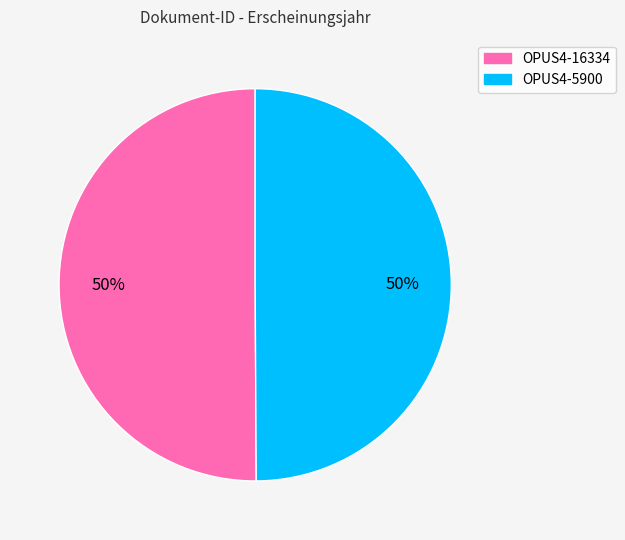

Combined, do OPUS4-16334 and OPUS4-5900 account for over 50%?

Yes